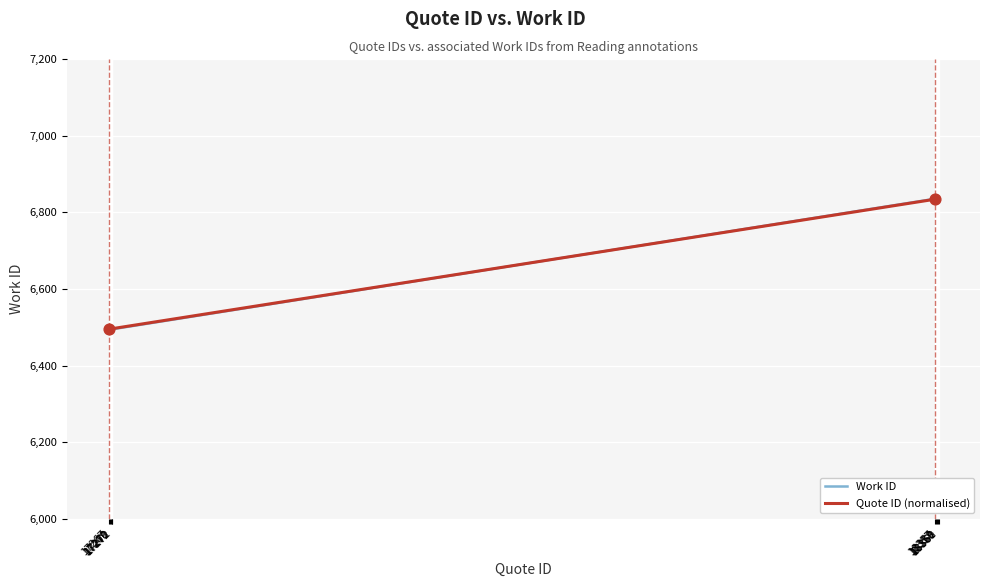

What is the lowest value of the Quote ID (normalised) series?

6495.0